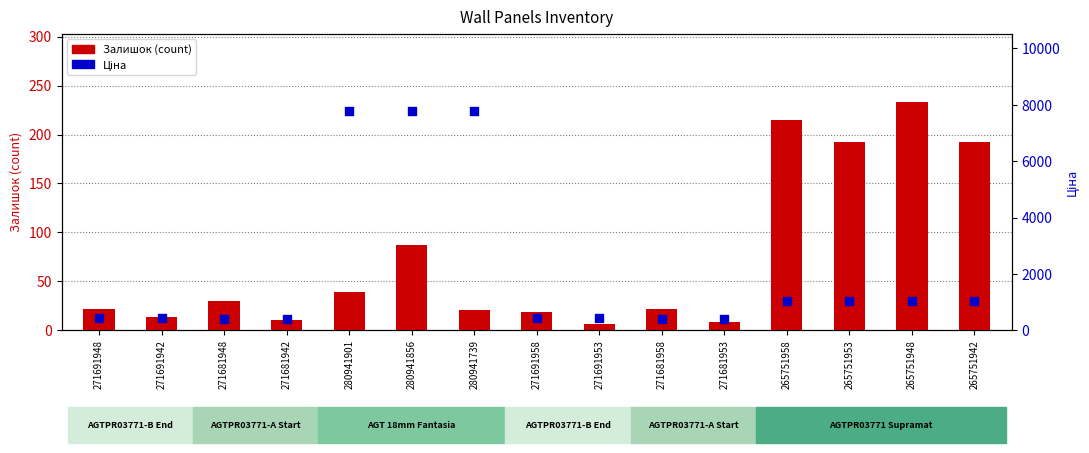

Is the value of Ціна at 280941739 greater than the value of Залишок (count) at 265751948?

Yes